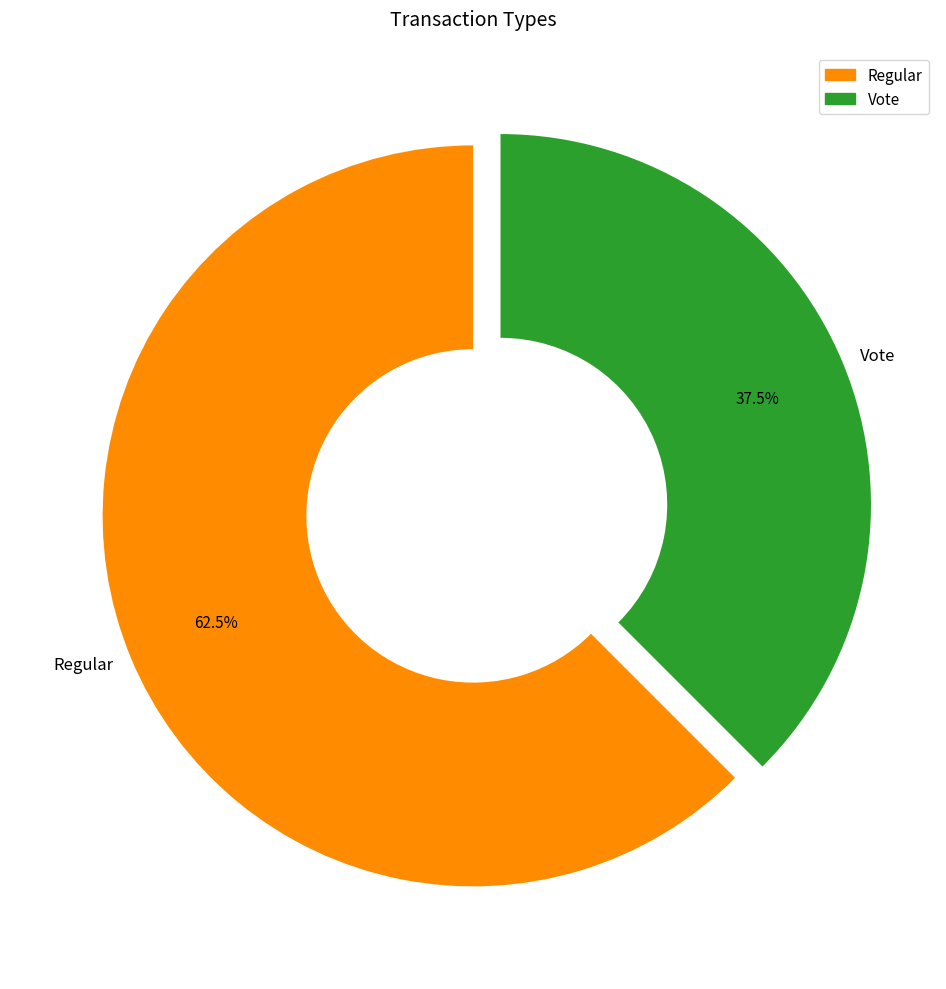

What percentage is NOT represented by Regular?

37.5%